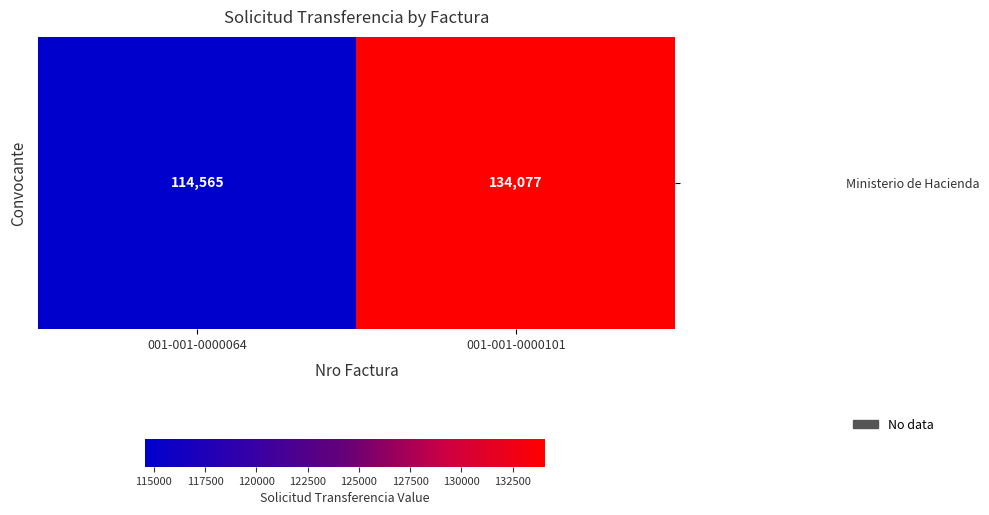

List the labels in order of value, smallest first.

001-001-0000064, 001-001-0000101